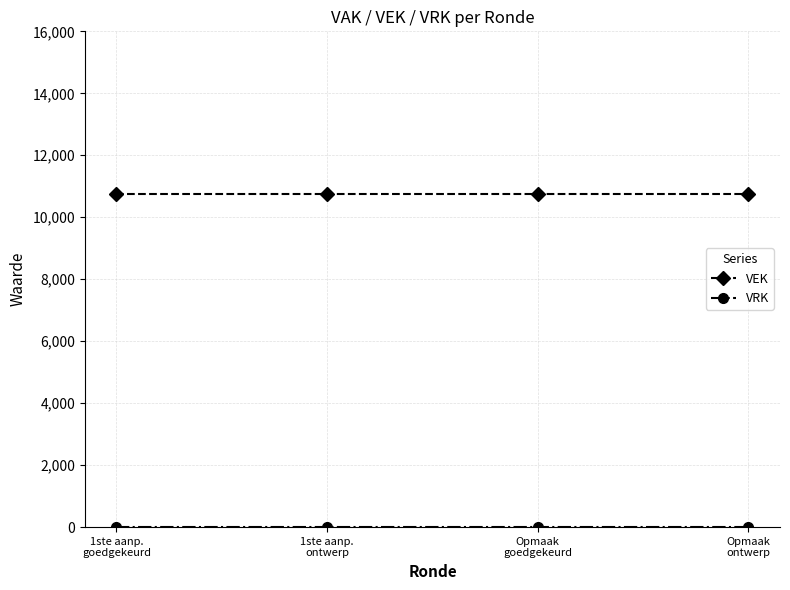

What is the greatest value displayed?

10750